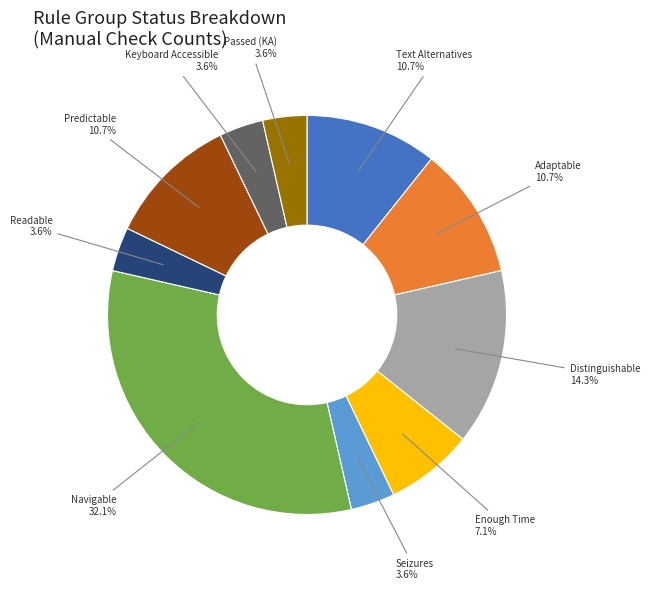

What percentage is NOT represented by Text Alternatives?

89.3%